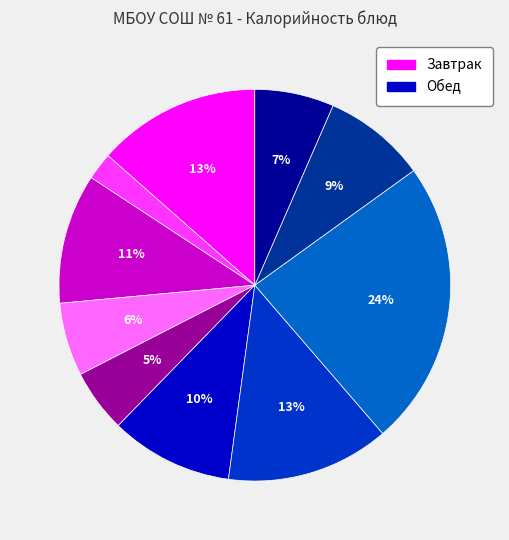

To the nearest percent, what is the average slice percentage?

10%